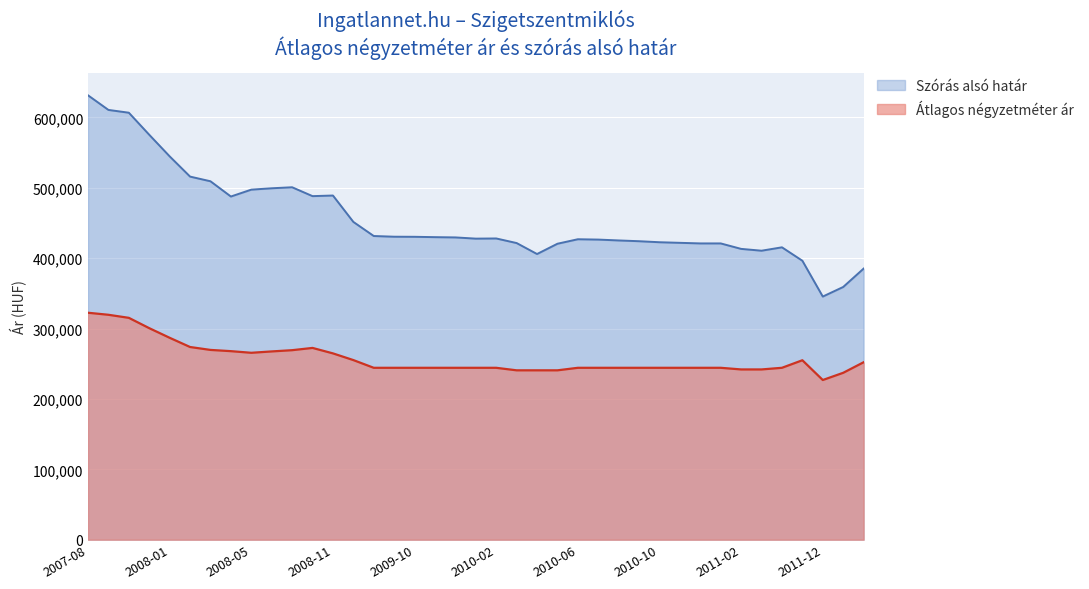

What are all the series names shown in the legend?

Szórás alsó határ, Átlagos négyzetméter ár